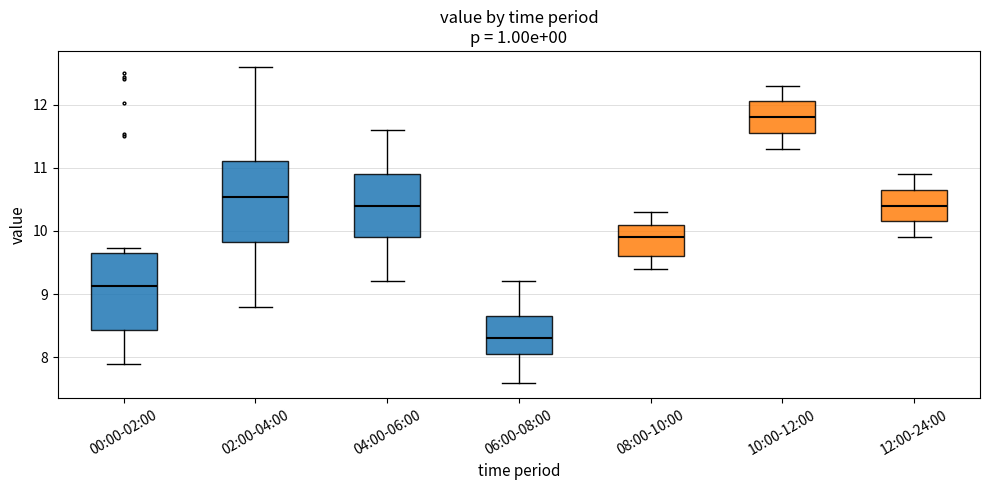

Where is the lower edge of the box for 06:00-08:00 on the y-axis? The values are not printed on the chart, so give them approximately, as read against the axis.

8.1